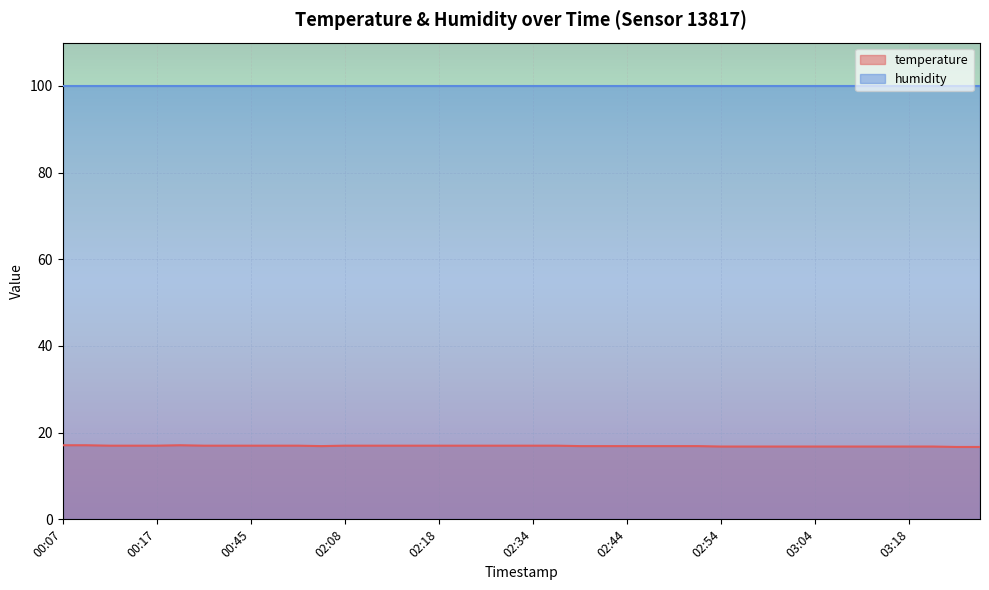

Reading left to right, what are all the values shown in this chart?

17.1	17.1	17.0	17.0	17.0	17.1	17.0	17.0	17.0	17.0	17.0	16.9	17.0	17.0	17.0	17.0	17.0	17.0	17.0	17.0	17.0	17.0	16.9	16.9	16.9	16.9	16.9	16.9	16.8	16.8	16.8	16.8	16.8	16.8	16.8	16.8	16.8	16.8	16.7	16.7